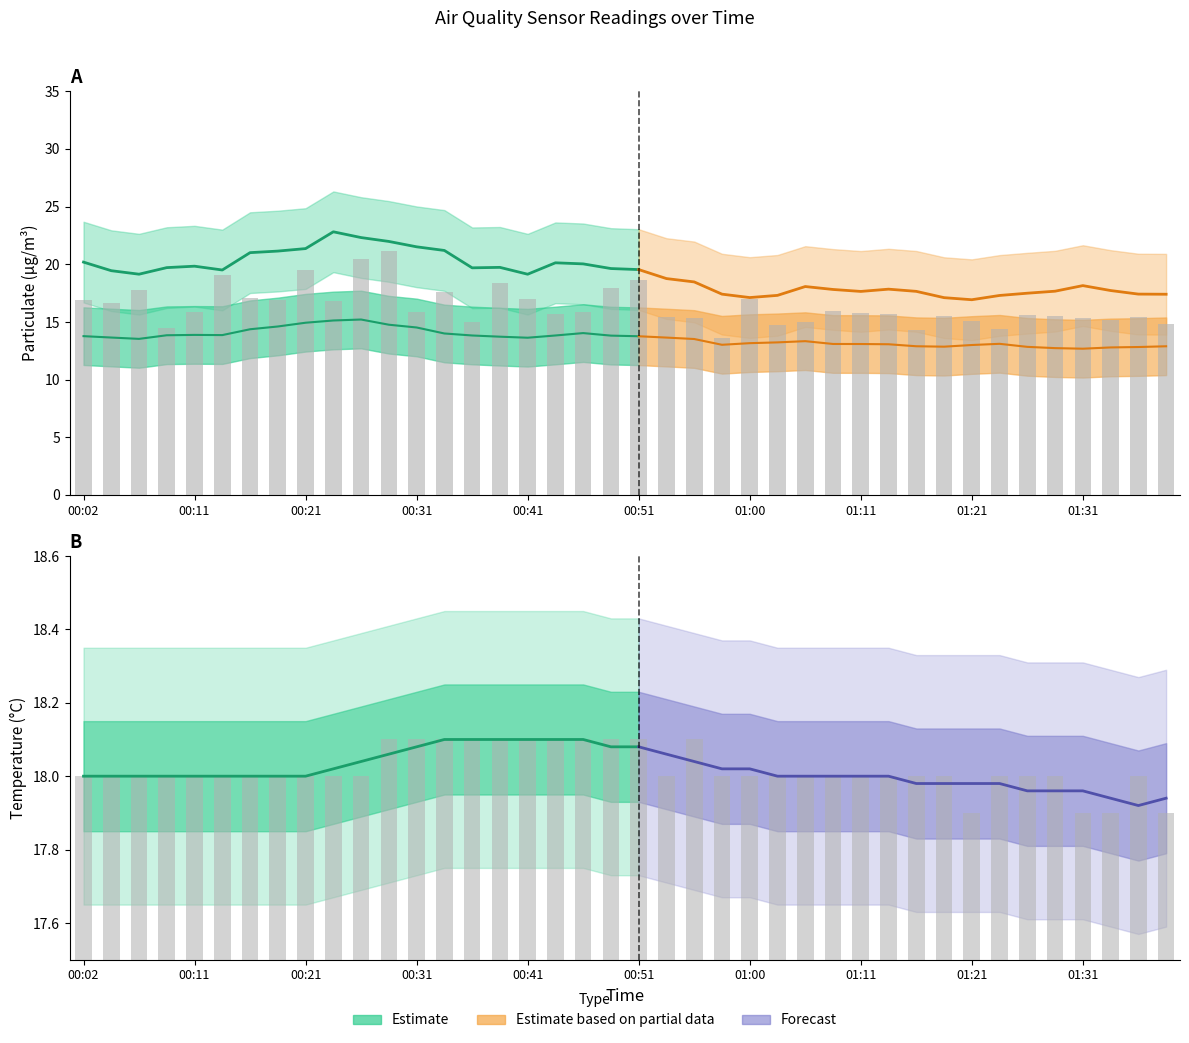

The value of Temp at 01:00 is 0.9. True or false?

False